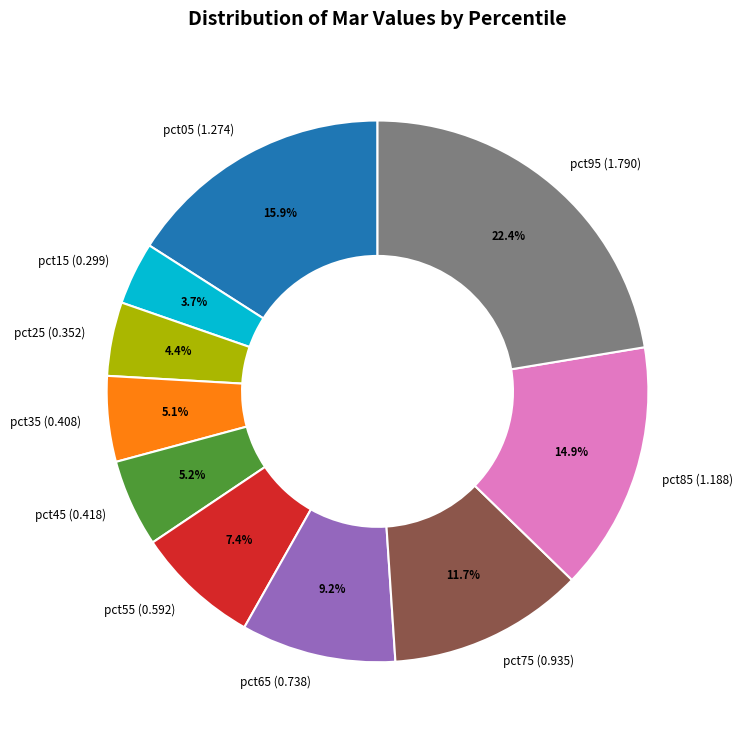

Combined, what portion of the pie is pct35 (0.408) and pct65 (0.738)?

14.3%